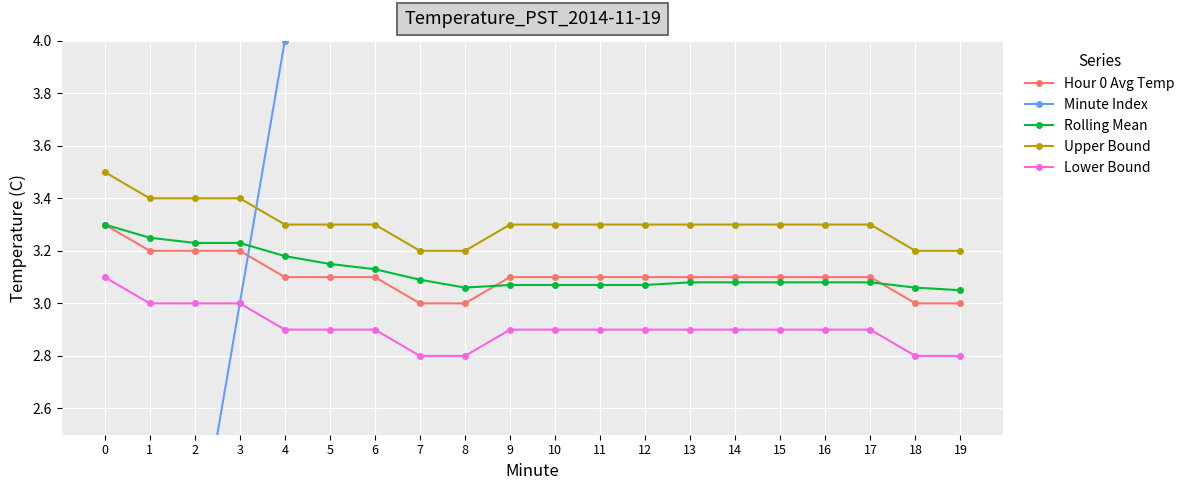

Does the chart display data point markers on the line(s)?

Yes